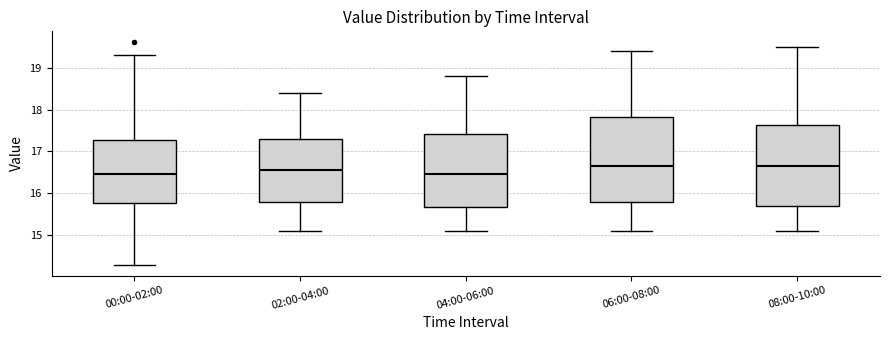

Where is the upper edge of the box for 00:00-02:00 on the y-axis? The values are not printed on the chart, so give them approximately, as read against the axis.

17.3